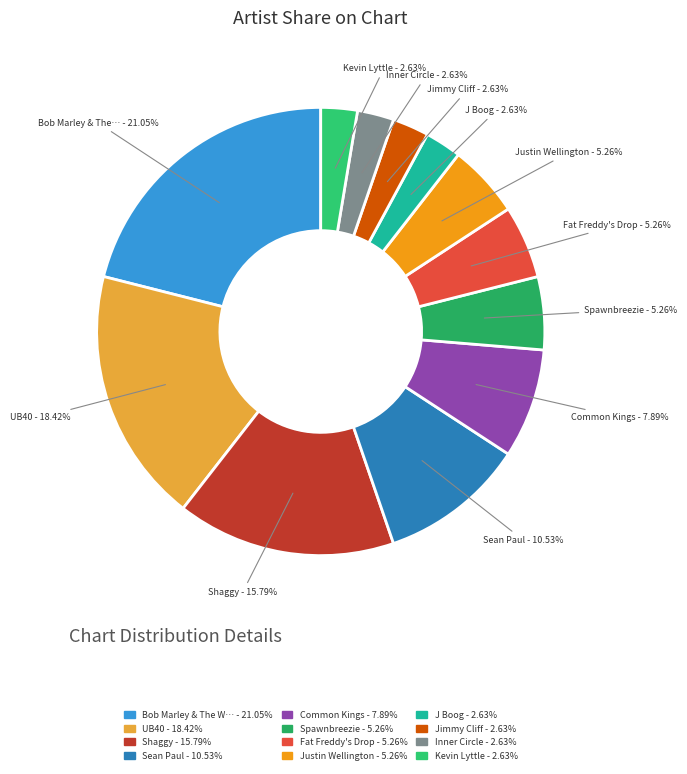

How many slices are in this pie chart?

12